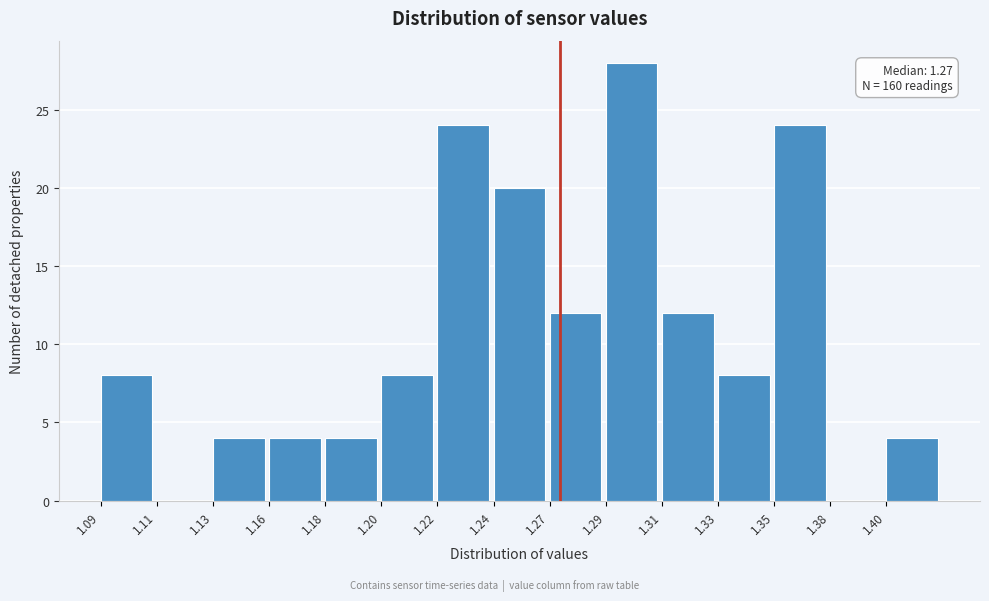

Reading right to left, extract all data points from this chart.

1.40=4	1.38=0	1.35=24	1.33=8	1.31=12	1.29=28	1.27=12	1.24=20	1.22=24	1.20=8	1.18=4	1.16=4	1.13=4	1.11=0	1.09=8